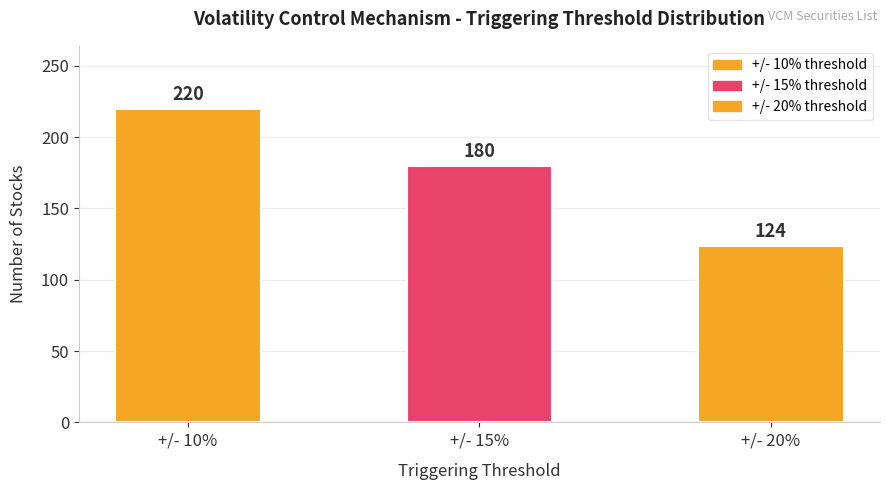

The value at +/- 10% is 314. True or false?

False